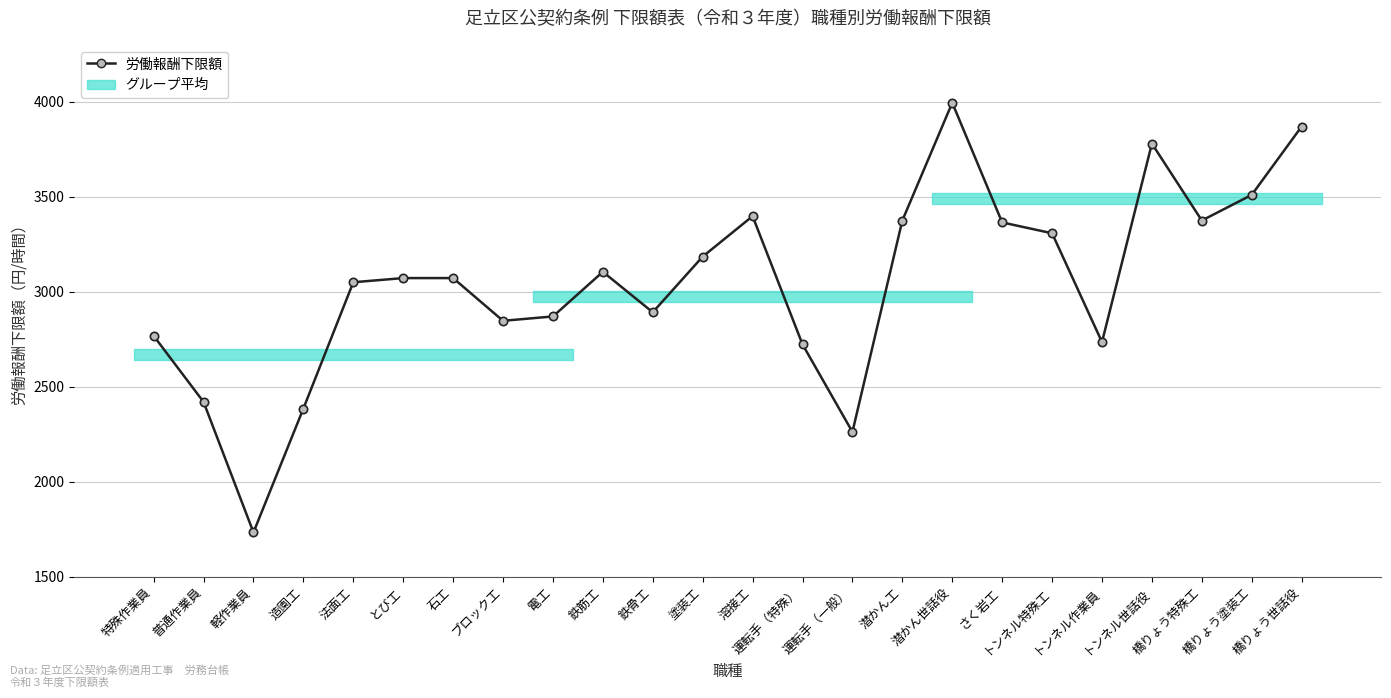

List the labels in order of value, smallest first.

軽作業員, 運転手（一般）, 造園工, 普通作業員, 運転手（特殊）, トンネル作業員, 特殊作業員, ブロック工, 電工, 鉄骨工, 法面工, とび工, 石工, 鉄筋工, 塗装工, トンネル特殊工, さく岩工, 潜かん工, 橋りょう特殊工, 溶接工, 橋りょう塗装工, トンネル世話役, 橋りょう世話役, 潜かん世話役